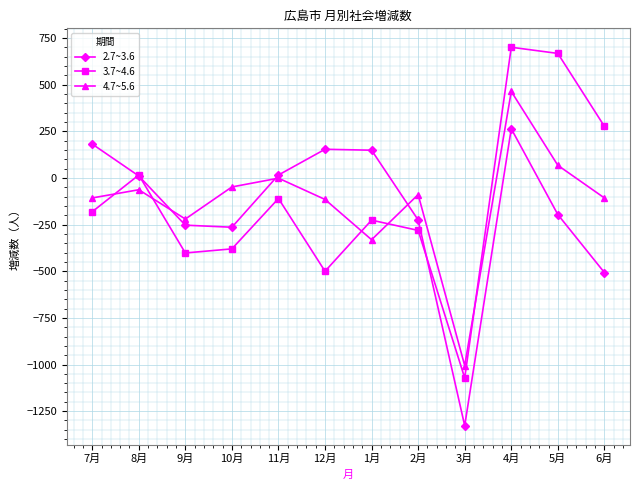

Count the number of categories in the chart.

12